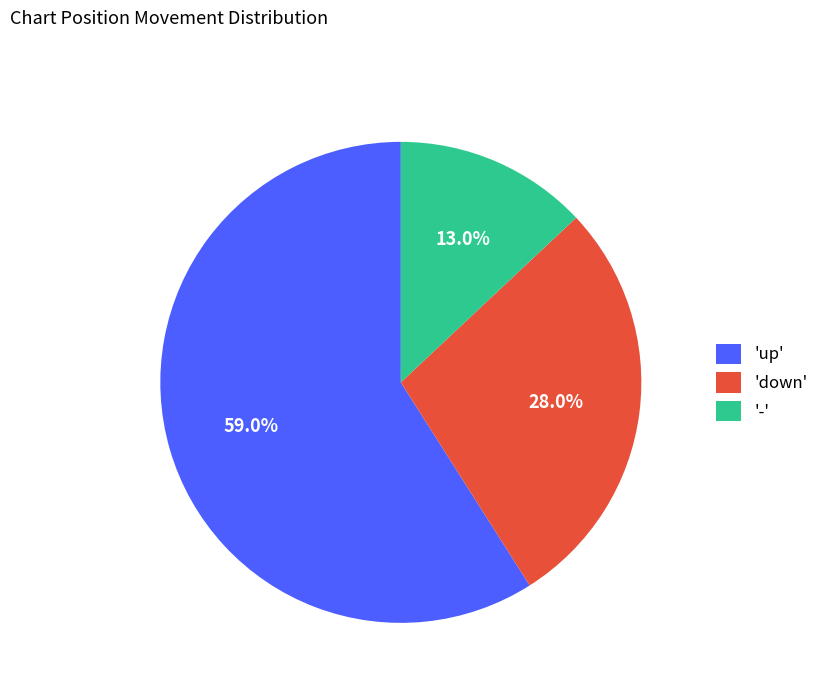

Between '-' and 'down', which is larger?

'down'